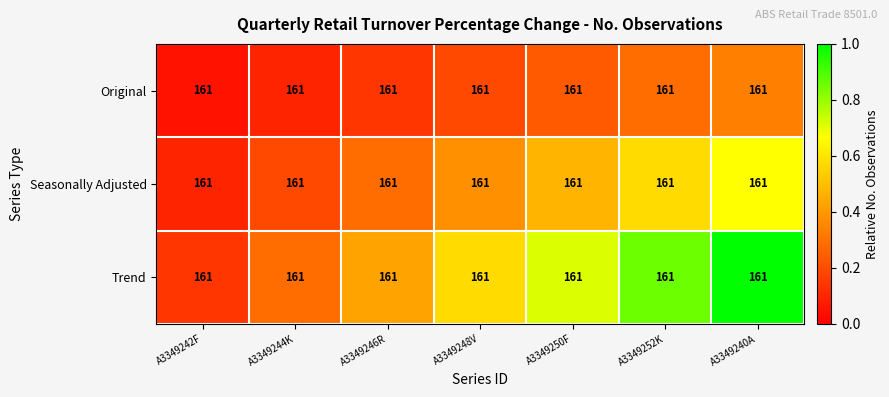

What is the sum of the Trend values at A3349240A and A3349242F?

1.1